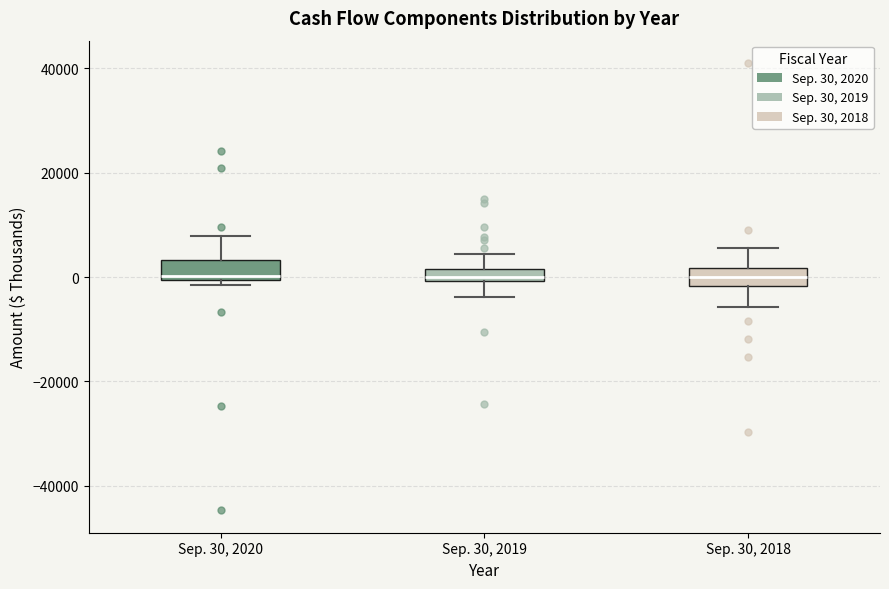

Where does the upper whisker of the box for Sep. 30, 2019 end on the y-axis? The values are not printed on the chart, so give them approximately, as read against the axis.

4000